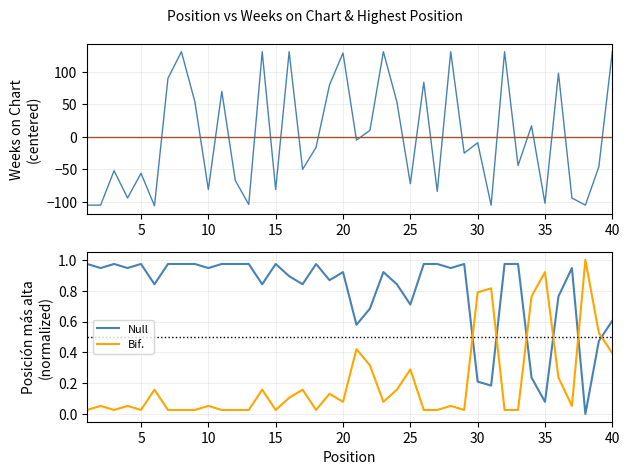

At how many categories does at least one series exceed 3?

17